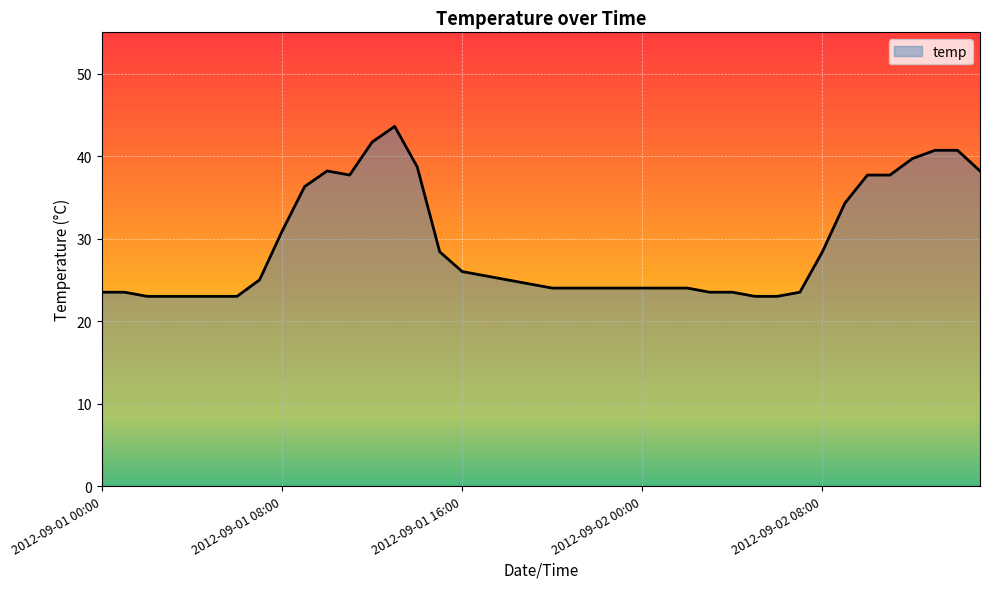

What is the difference between the maximum and minimum values?

20.6